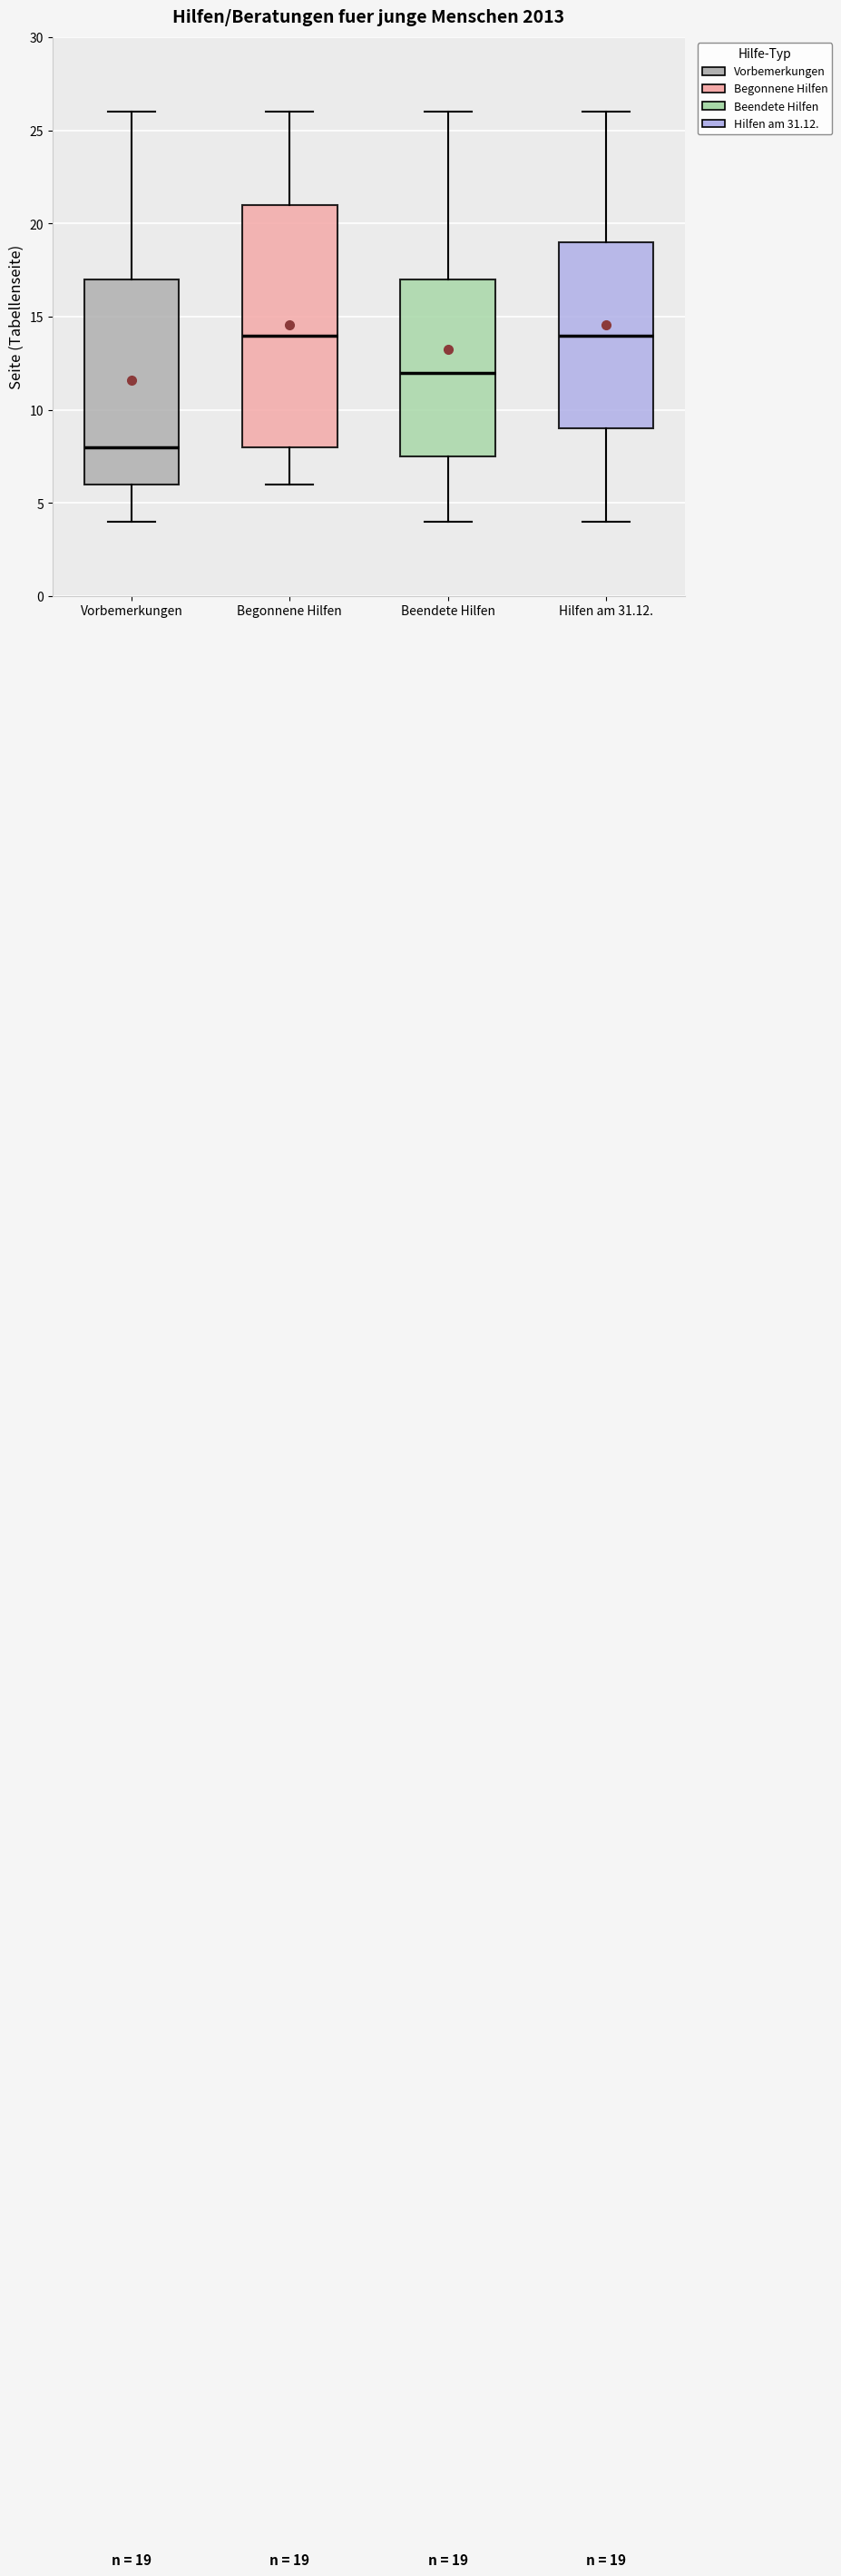

Comparing the boxes themselves (not the whiskers), which one is the tallest?

Begonnene Hilfen